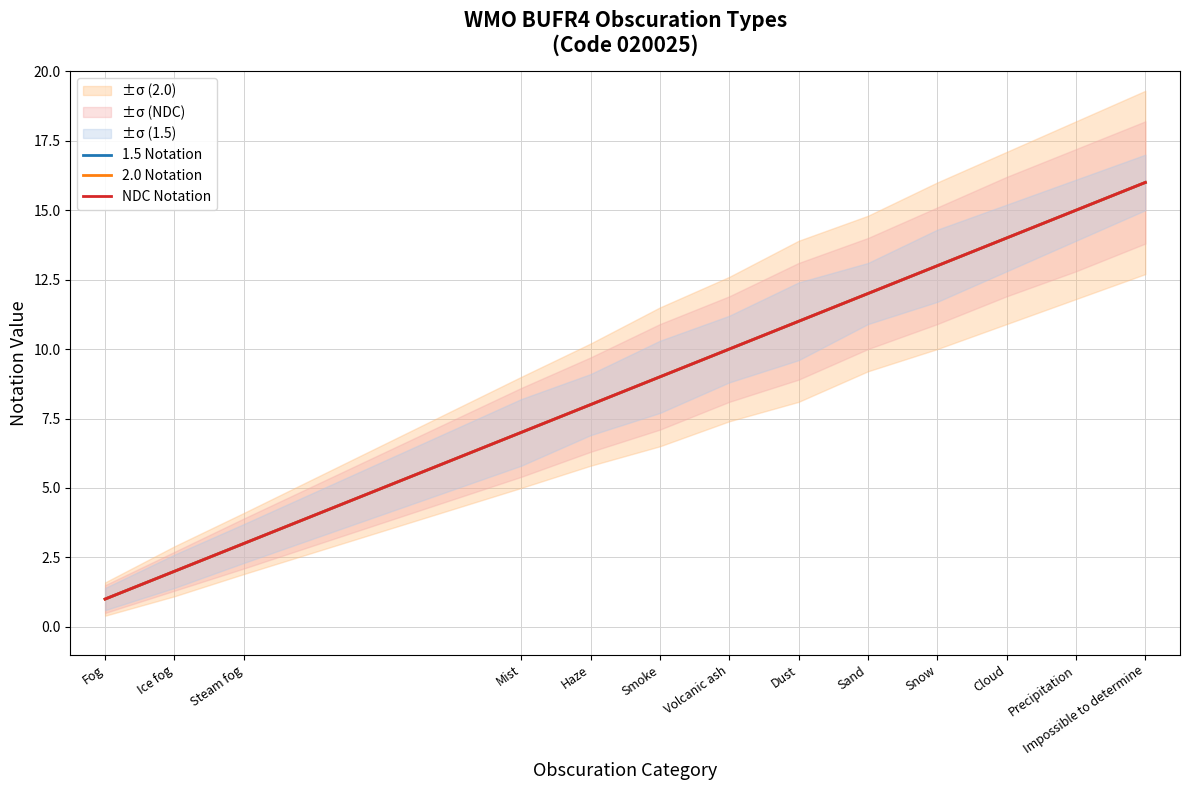

Reading left to right, transcribe all the data shown in this chart.

1.5 Notation: 1	2	3	7	8	9	10	11	12	13	14	15	16
2.0 Notation: 1	2	3	7	8	9	10	11	12	13	14	15	16
NDC Notation: 1	2	3	7	8	9	10	11	12	13	14	15	16